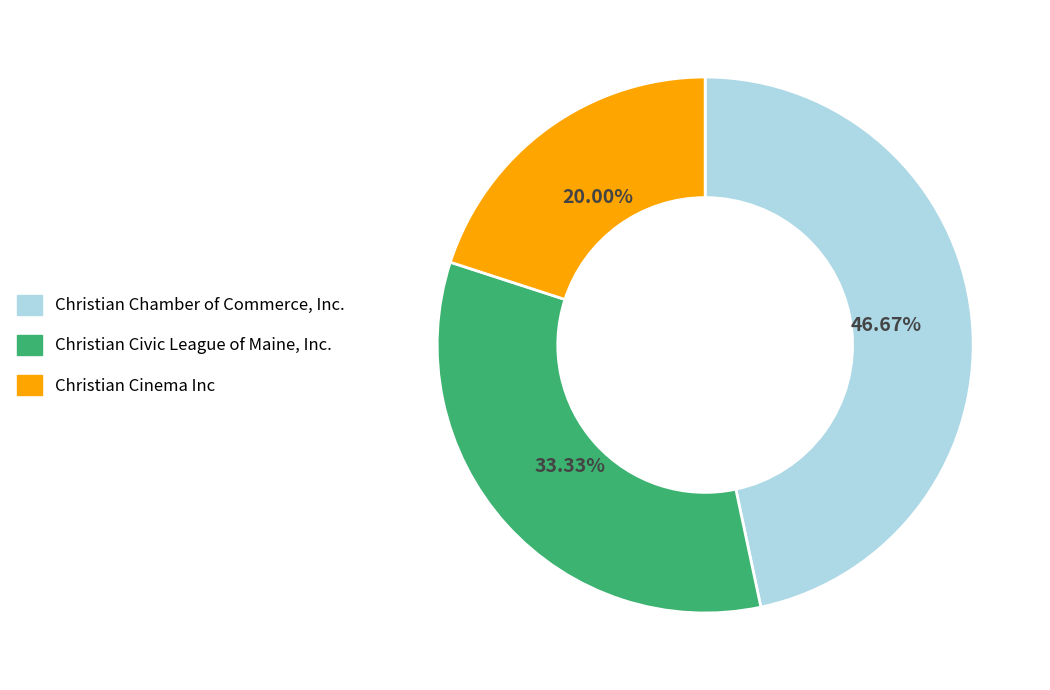

Is there any slice that represents more than half of the pie?

No